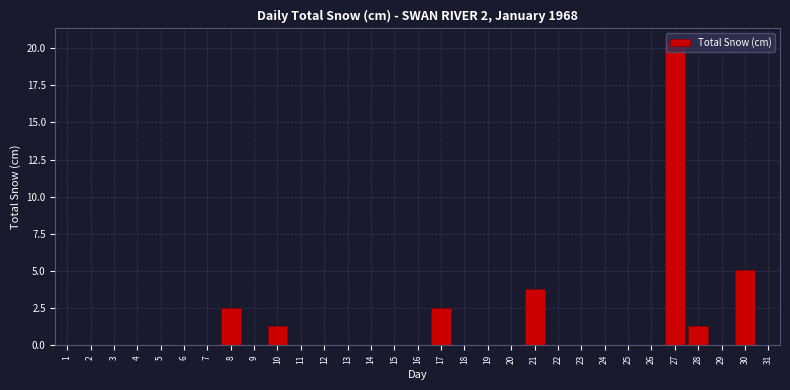

The value at 13 is 0.0. True or false?

True